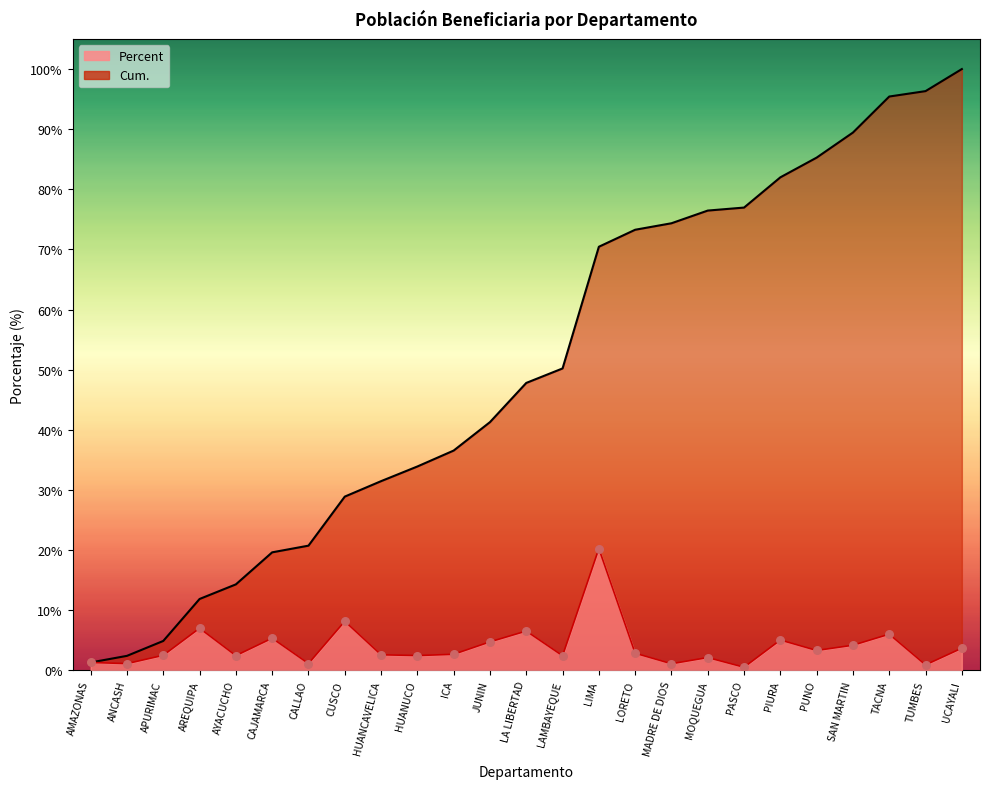

What are all the series names shown in the legend?

Percent, Cum.